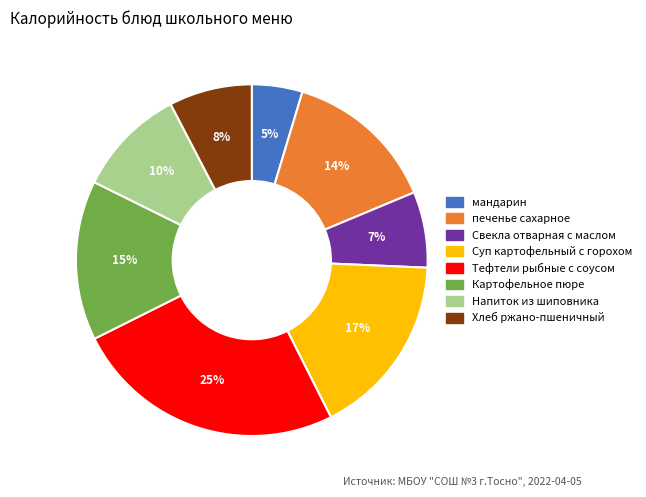

How many slices are in this pie chart?

8